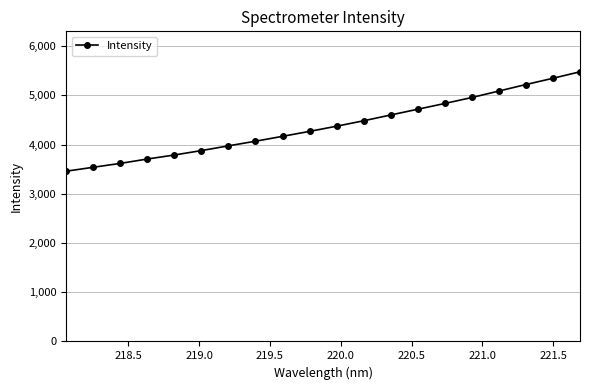

Reading left to right, what are all the values shown in this chart?

3458.1	3537.9	3616.9	3705.7	3787.5	3877.2	3973.8	4067.6	4166.8	4267.7	4372.9	4483.0	4600.8	4717.5	4834.5	4955.9	5087.2	5219.3	5346.4	5478.1